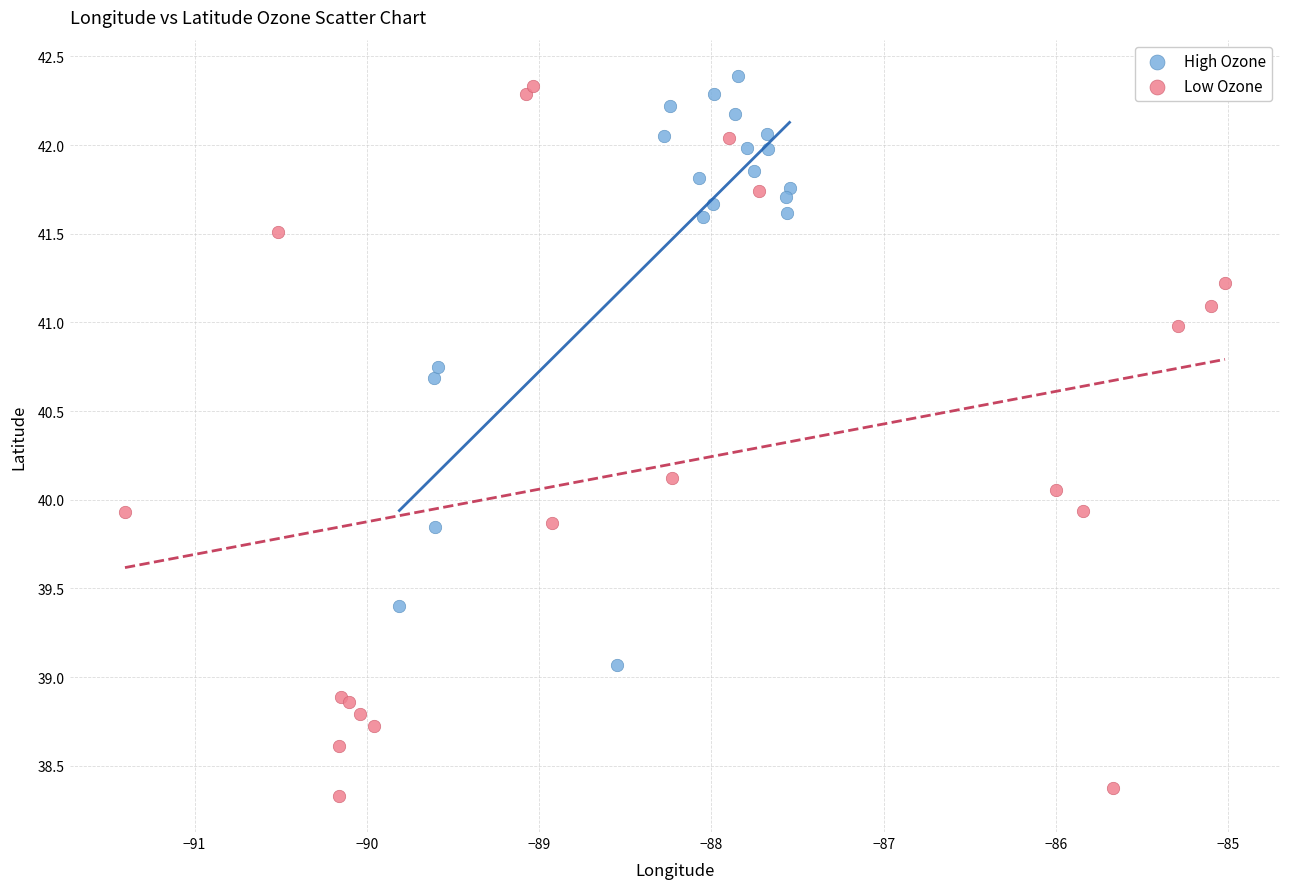

Which series has the largest Y range (max minus min)?

Low Ozone